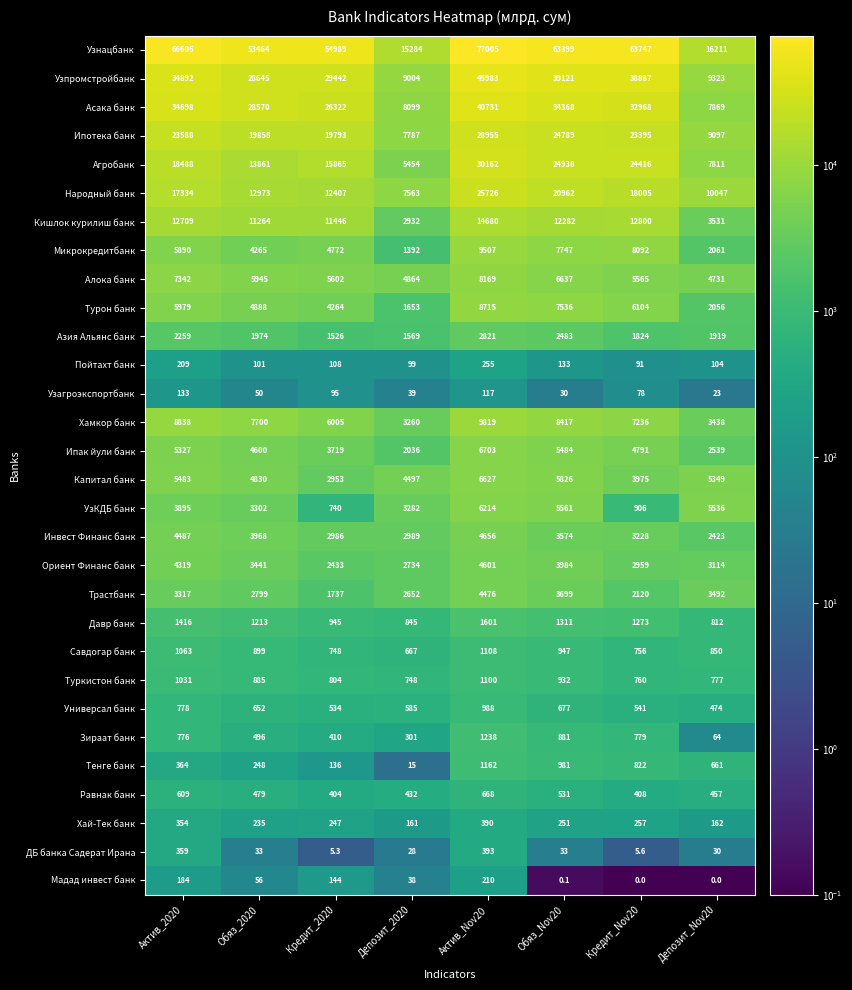

Where is Турон банк nearest to the value 5184?

Обяз_2020